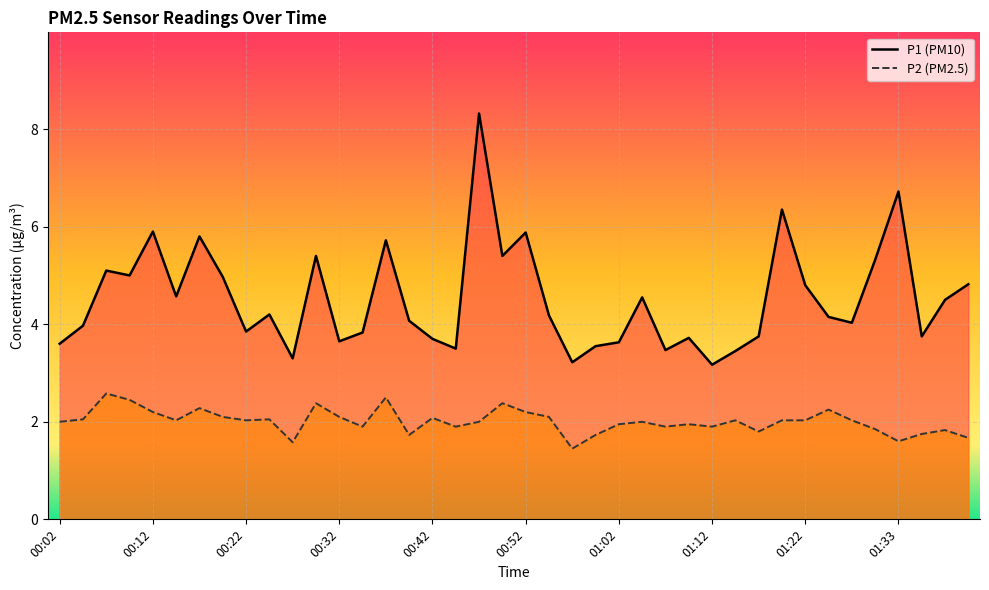

What is the value of the P2 point at the 10th from the left?

2.0